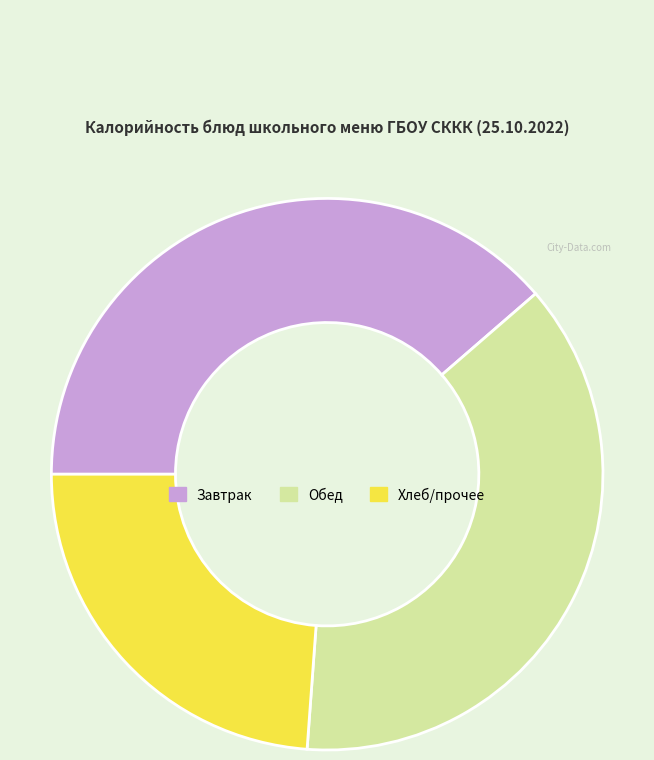

Which category has the smallest portion of the pie?

Хлеб/прочее